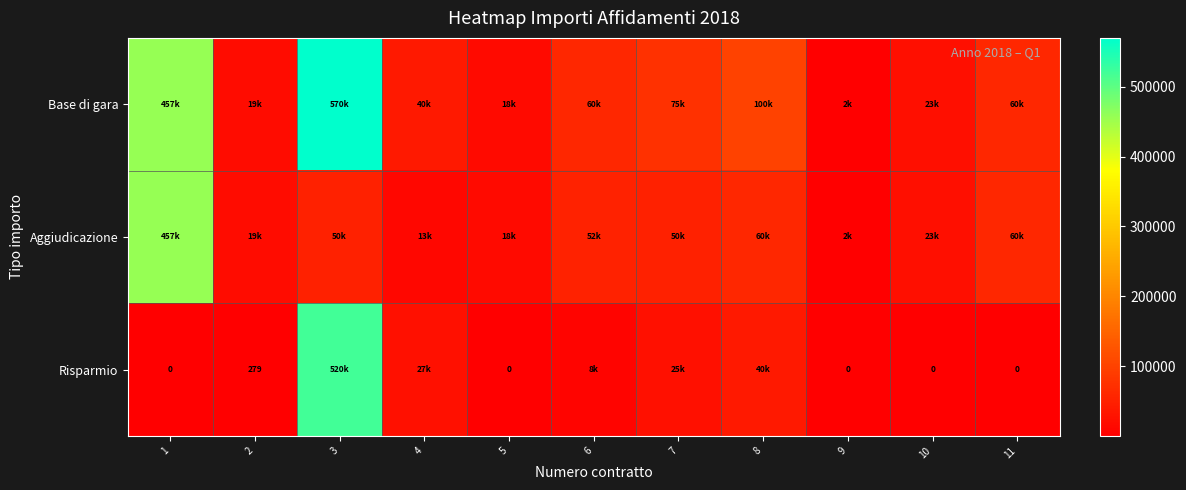

Is it true that Aggiudicazione equals 170611.1 at 1?

False